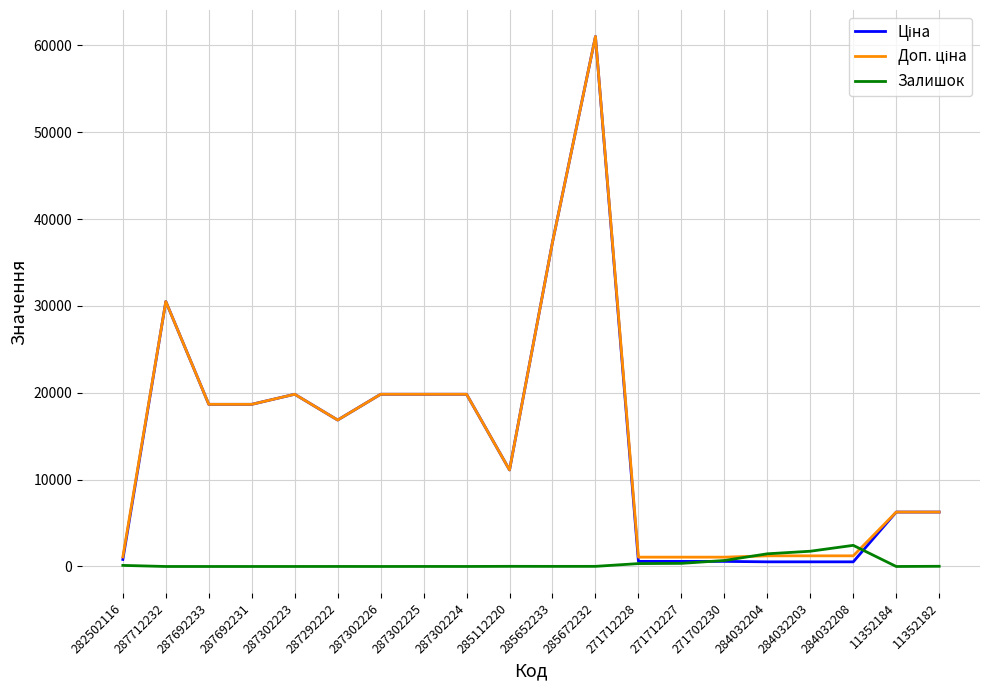

Is this an area chart (filled region under the line)?

No